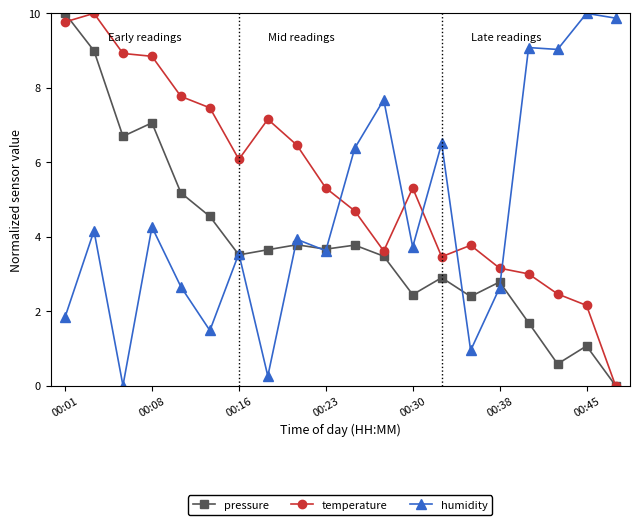

List the series in order of their overall mean, lowest first.

pressure, humidity, temperature